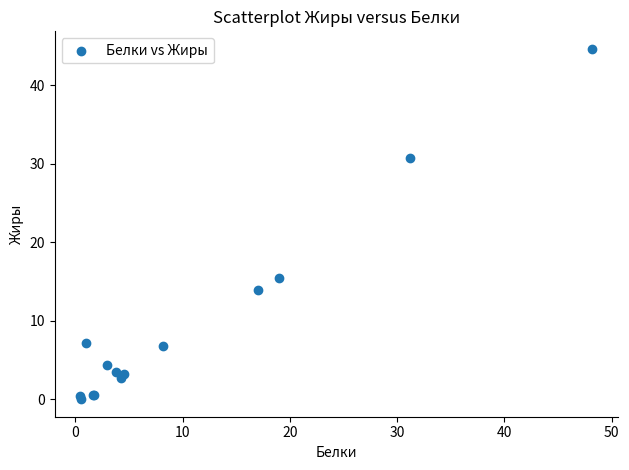

What Y value in the scatter plot is closest to 22?

15.4